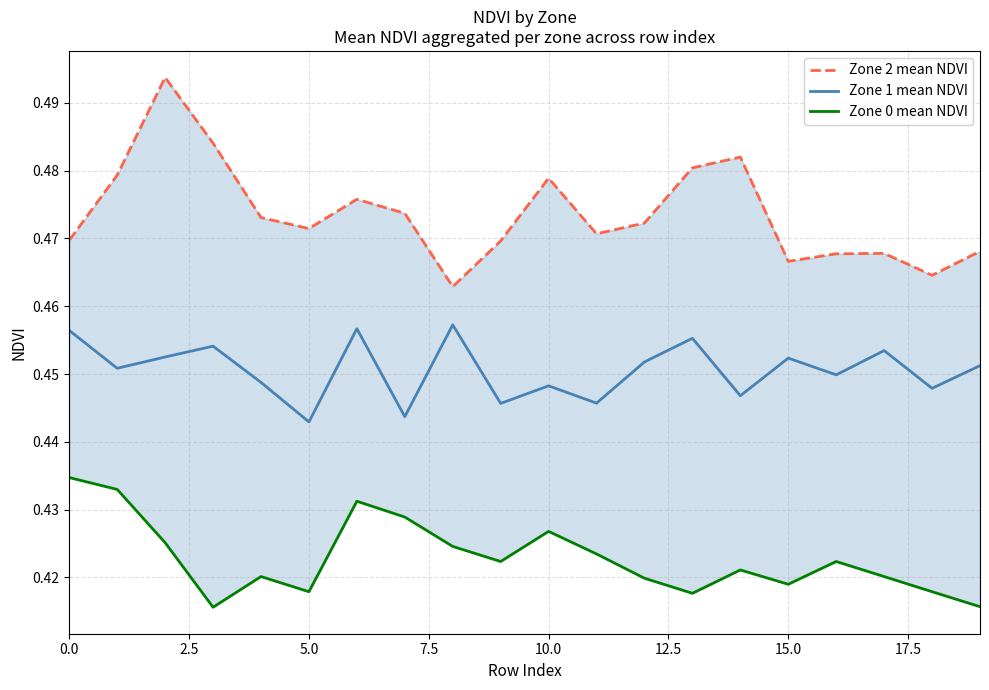

Reading right to left, extract all data points from this chart.

Zone 2 mean NDVI: 0.5	0.5	0.5	0.5	0.5	0.5	0.5	0.5	0.5	0.5	0.5	0.5	0.5	0.5	0.5	0.5	0.5	0.5	0.5	0.5
Zone 1 mean NDVI: 0.5	0.4	0.5	0.4	0.5	0.4	0.5	0.5	0.4	0.4	0.4	0.5	0.4	0.5	0.4	0.4	0.5	0.5	0.5	0.5
Zone 0 mean NDVI: 0.4	0.4	0.4	0.4	0.4	0.4	0.4	0.4	0.4	0.4	0.4	0.4	0.4	0.4	0.4	0.4	0.4	0.4	0.4	0.4